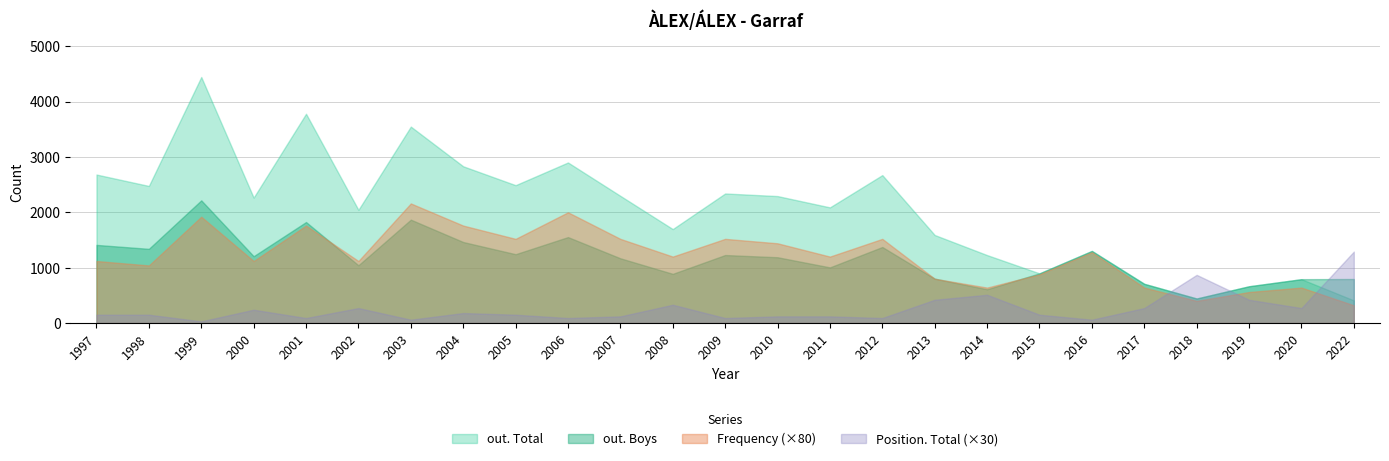

What is the maximum value shown in the chart?

4444